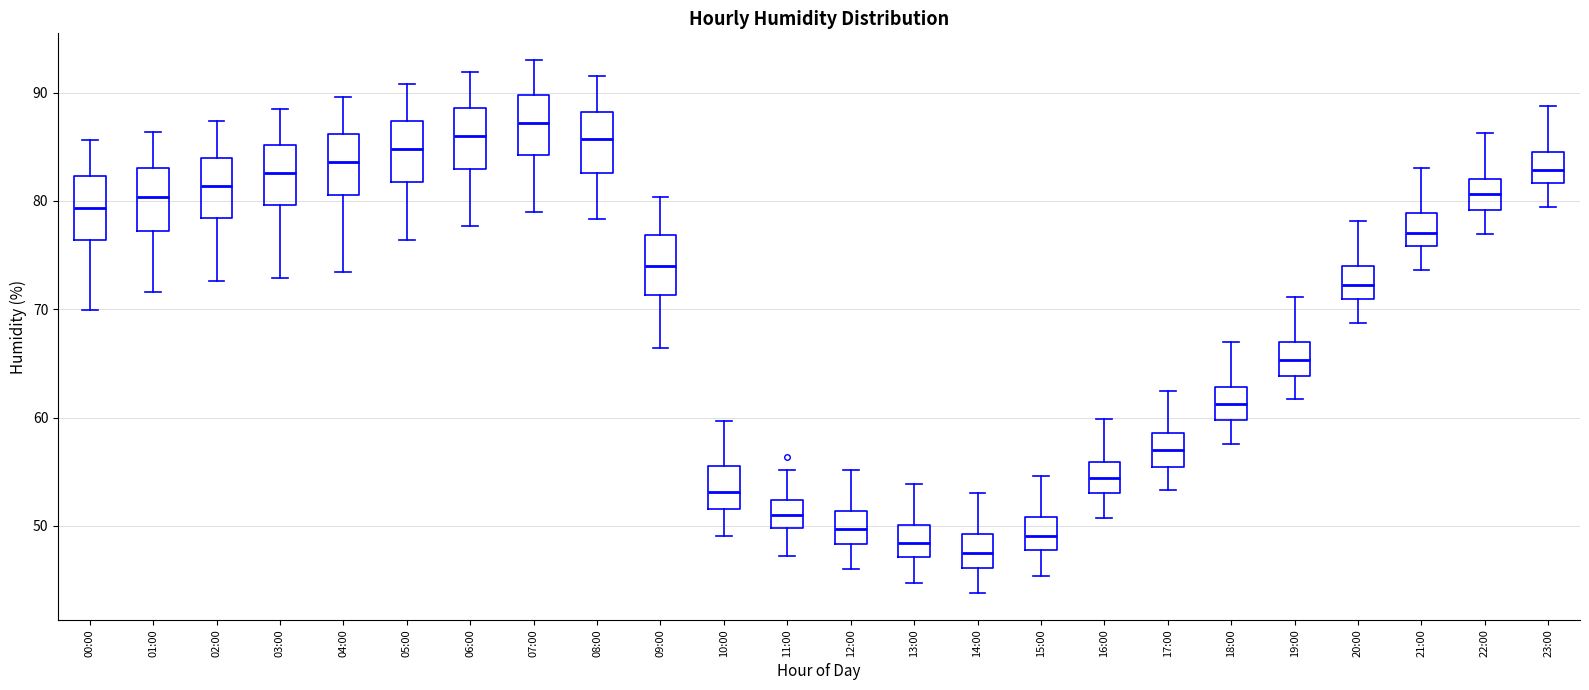

Reading left to right, read every box against the y-axis: the position of its median line, the range the box covers, and the ends of its whiskers. The values are not printed on the chart, so give them approximately, as read against the axis.

00:00: median 79, box 76 to 82, whiskers 70 to 86
01:00: median 80, box 77 to 83, whiskers 72 to 86
02:00: median 81, box 78 to 84, whiskers 73 to 87
03:00: median 83, box 80 to 85, whiskers 73 to 89
04:00: median 84, box 81 to 86, whiskers 73 to 90
05:00: median 85, box 82 to 87, whiskers 76 to 91
06:00: median 86, box 83 to 89, whiskers 78 to 92
07:00: median 87, box 84 to 90, whiskers 79 to 93
08:00: median 86, box 83 to 88, whiskers 78 to 92
09:00: median 74, box 71 to 77, whiskers 66 to 80
10:00: median 53, box 52 to 56, whiskers 49 to 60
11:00: median 51, box 50 to 52, whiskers 47 to 55
12:00: median 50, box 48 to 51, whiskers 46 to 55
13:00: median 48, box 47 to 50, whiskers 45 to 54
14:00: median 48, box 46 to 49, whiskers 44 to 53
15:00: median 49, box 48 to 51, whiskers 45 to 55
16:00: median 54, box 53 to 56, whiskers 51 to 60
17:00: median 57, box 55 to 59, whiskers 53 to 63
18:00: median 61, box 60 to 63, whiskers 58 to 67
19:00: median 65, box 64 to 67, whiskers 62 to 71
20:00: median 72, box 71 to 74, whiskers 69 to 78
21:00: median 77, box 76 to 79, whiskers 74 to 83
22:00: median 81, box 79 to 82, whiskers 77 to 86
23:00: median 83, box 82 to 85, whiskers 79 to 89